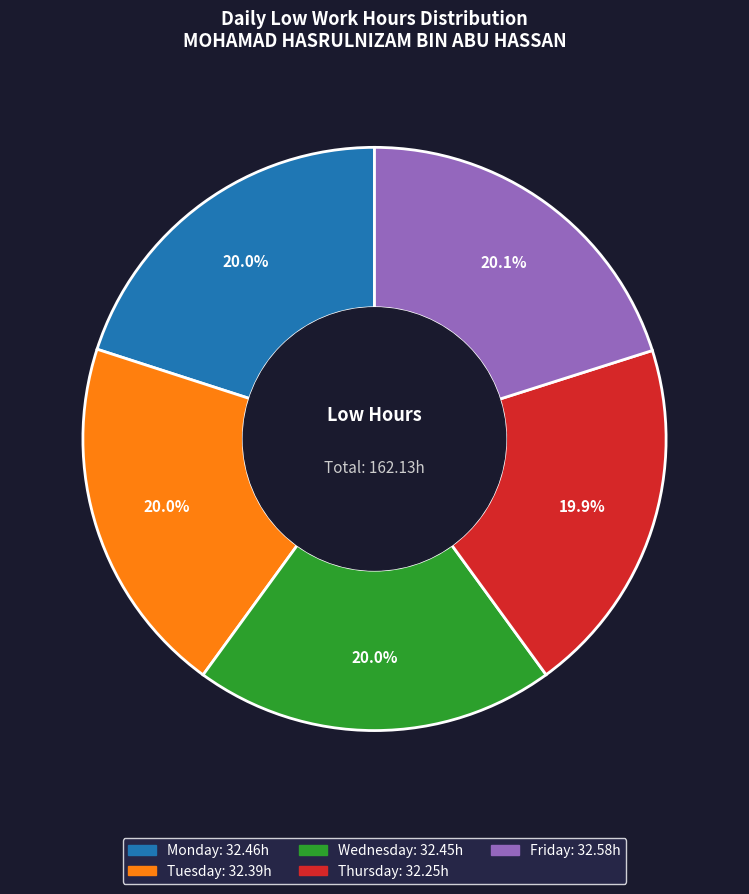

Does any single category account for the majority?

No